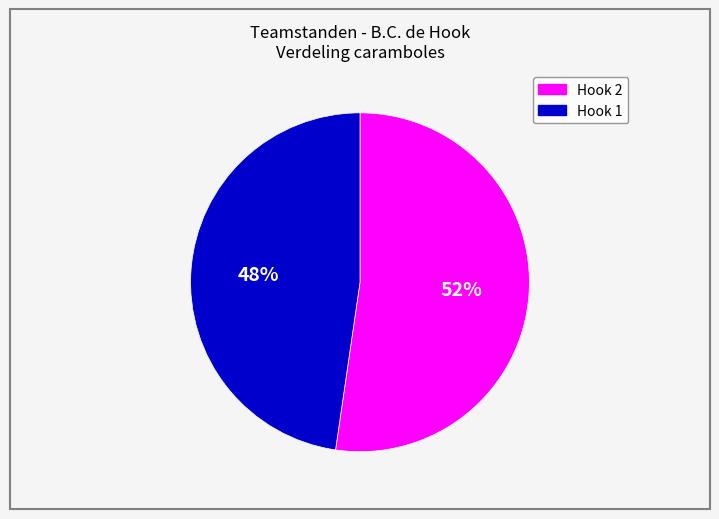

Count the number of slices in the pie.

2